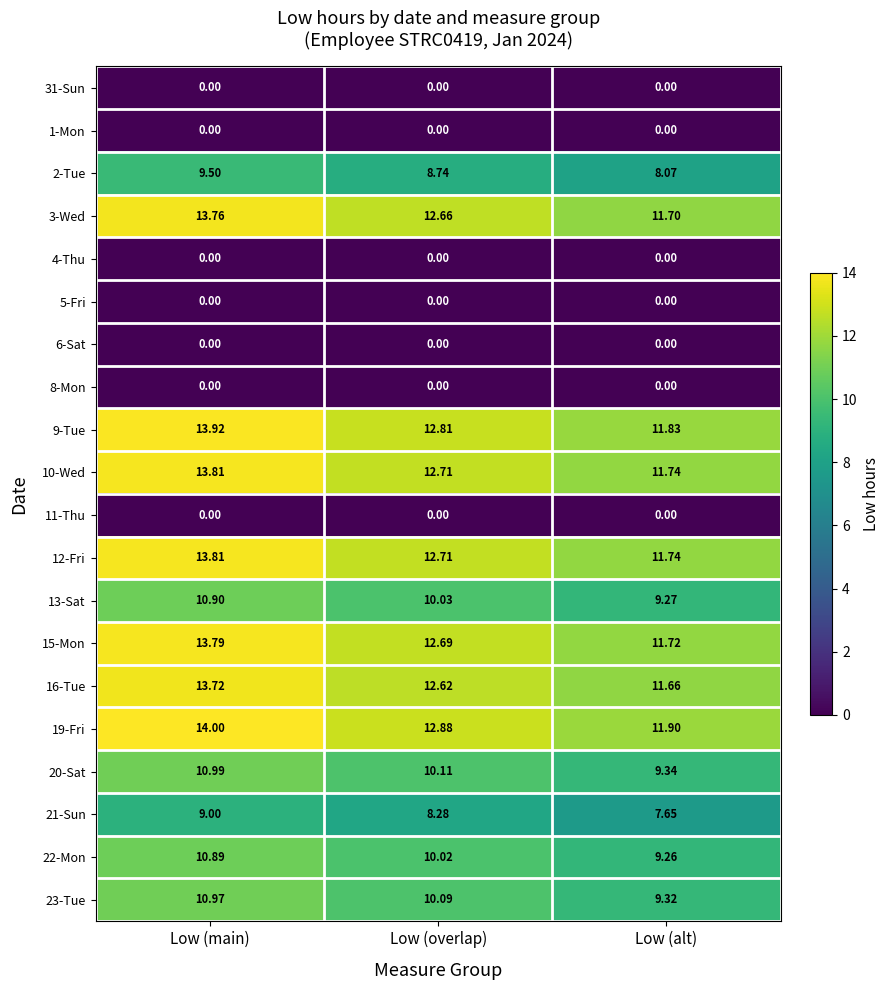

At which label does 3-Wed reach its peak?

Low (main)